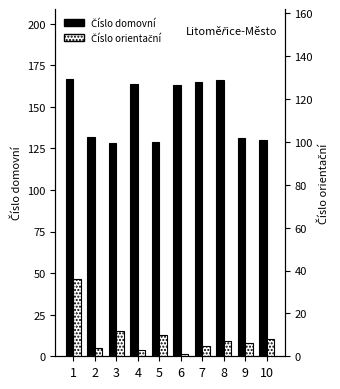

True or false: Číslo domovní has a value of 65 at 10.

False